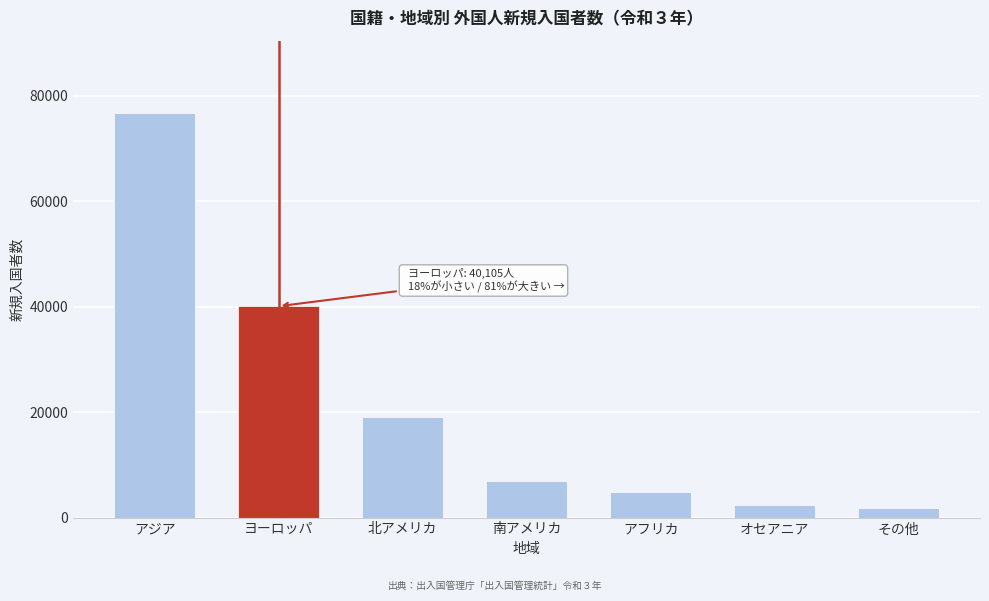

Reading left to right, transcribe all the data shown in this chart.

アジア=76682	ヨーロッパ=40105	北アメリカ=19084	南アメリカ=6857	アフリカ=4819	オセアニア=2309	その他=1870